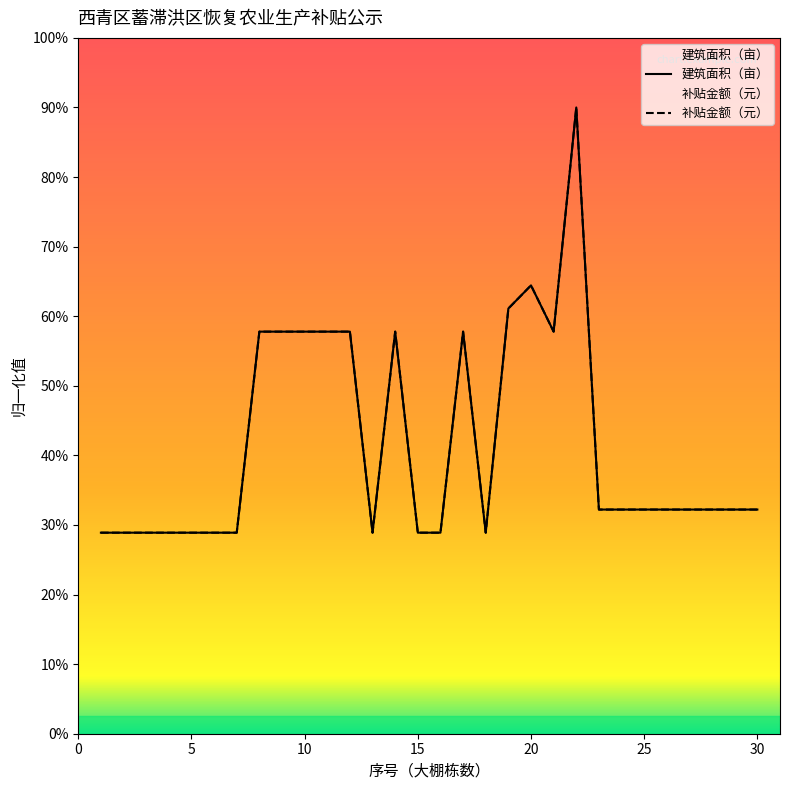

Is it true that 建筑面积（亩） equals 18800.7 at 12?

False